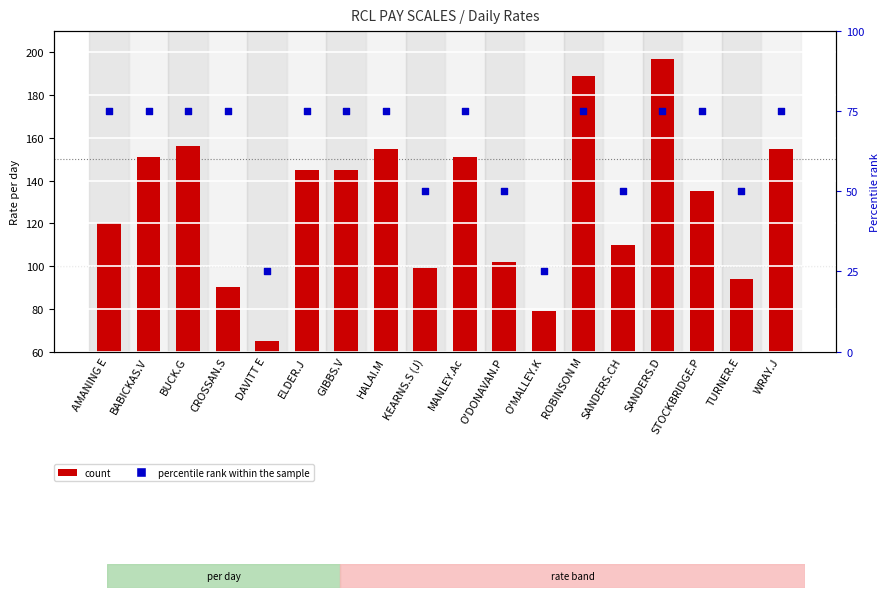

What is the total value across all series at BUCK.G?

231